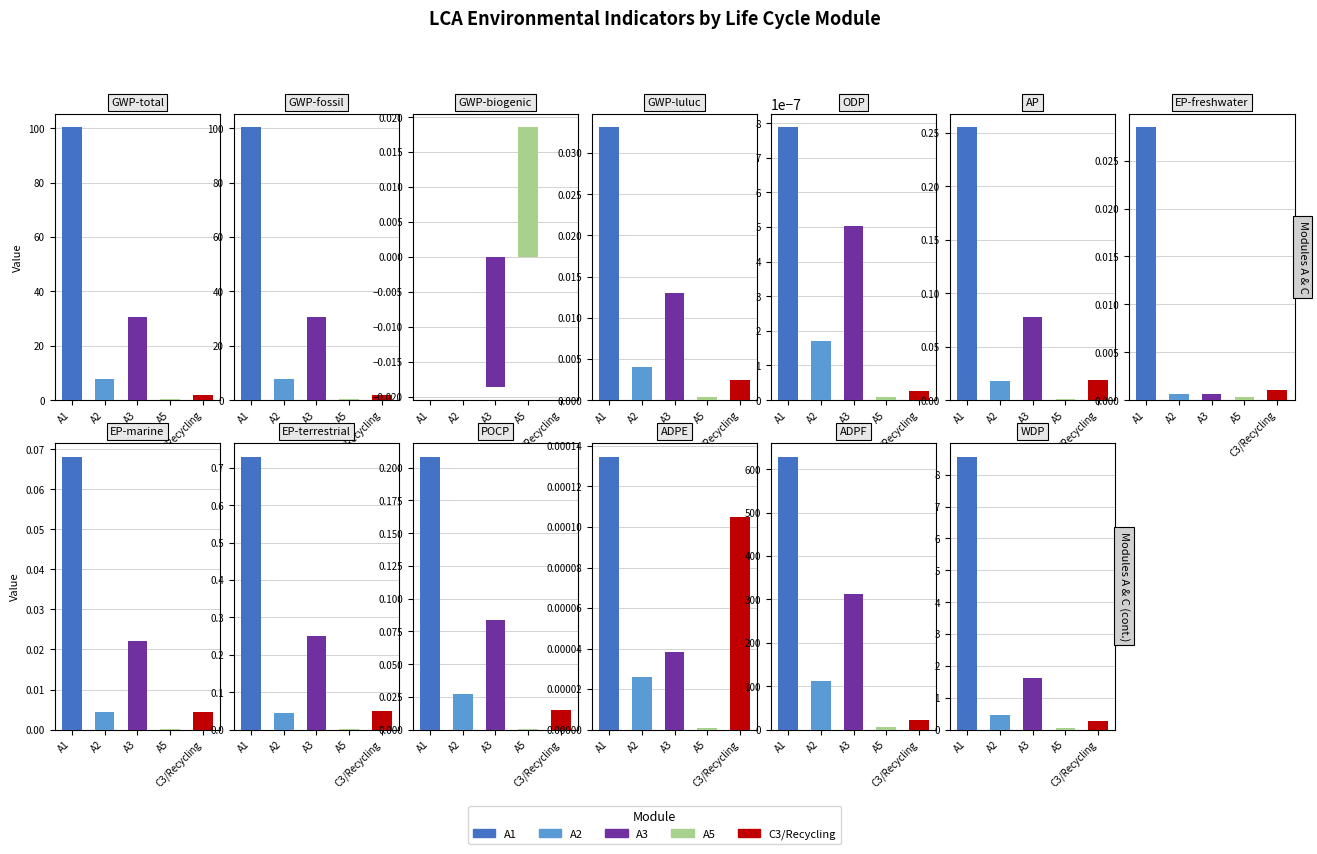

Between 10 and 8, which is larger?

8